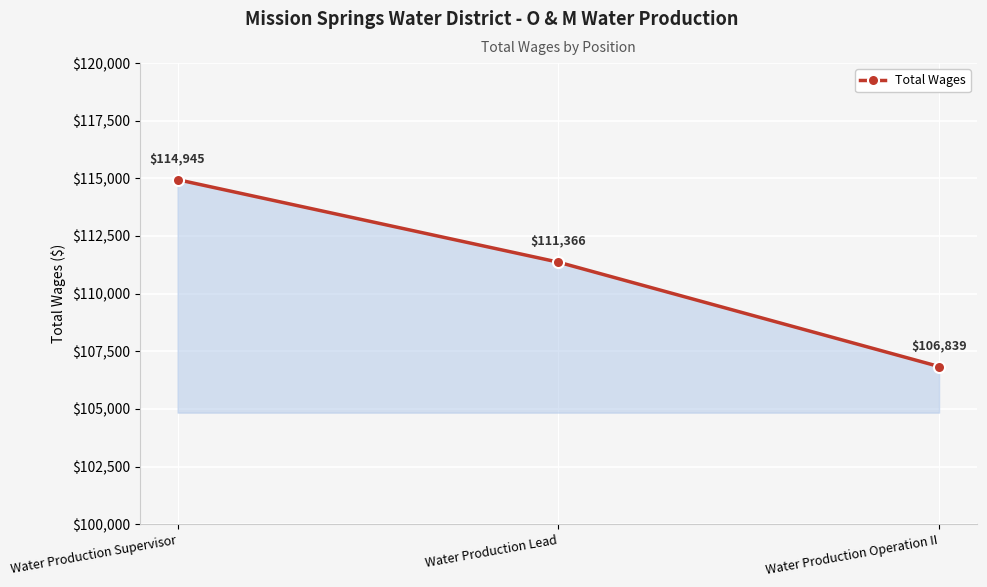

Where is the data nearest to the value 110892?

Water Production Lead